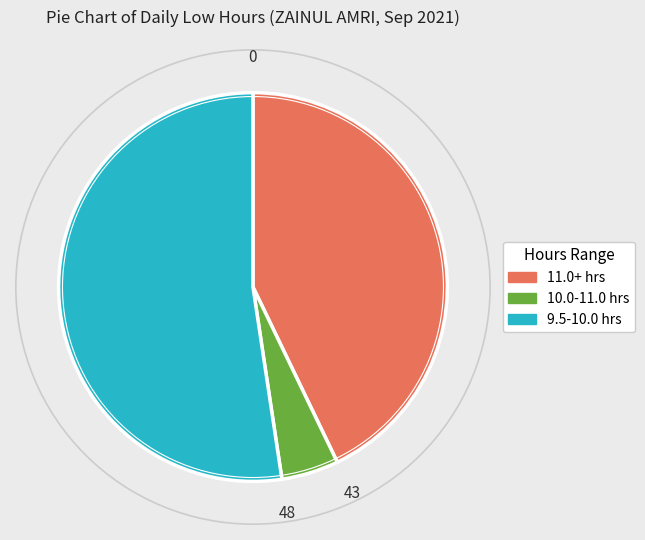

Does any single category account for the majority?

Yes